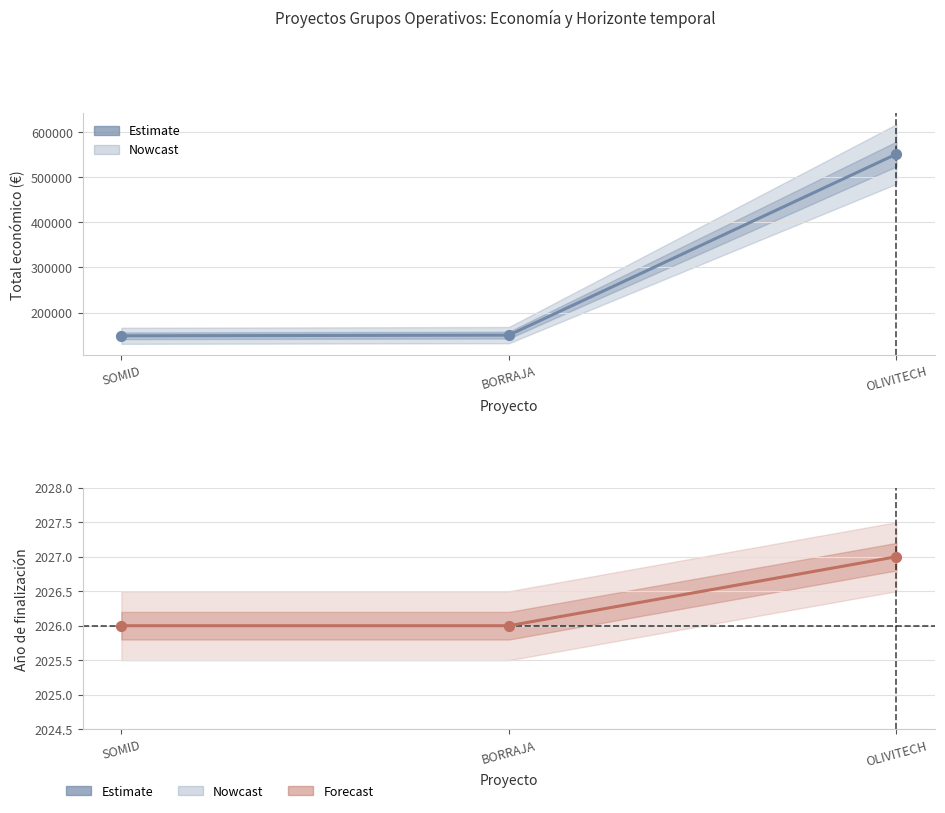

Which series reaches the maximum Y coordinate?

Total económico